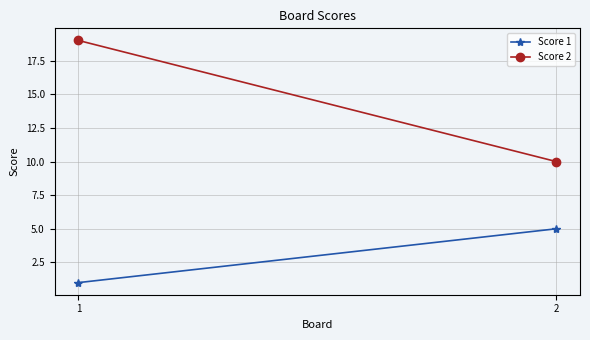

What is the minimum value for Score 2?

10